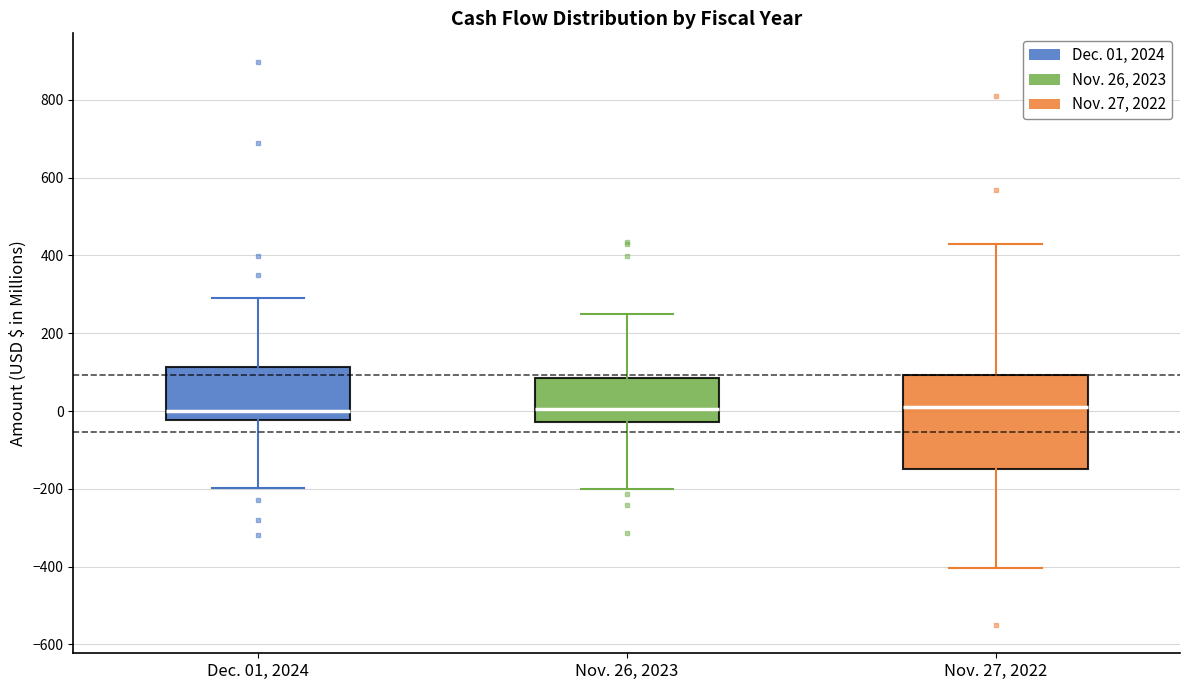

Reading left to right, transcribe this box plot: for each box, give where its median line is, the range the box spans, and where its two whiskers end, as read against the y-axis. The values are not printed on the chart, so give them approximately, as read against the axis.

Dec. 01, 2024: median 0, box -20 to 120, whiskers -200 to 300
Nov. 26, 2023: median 0, box -20 to 80, whiskers -200 to 240
Nov. 27, 2022: median 20, box -140 to 100, whiskers -400 to 420